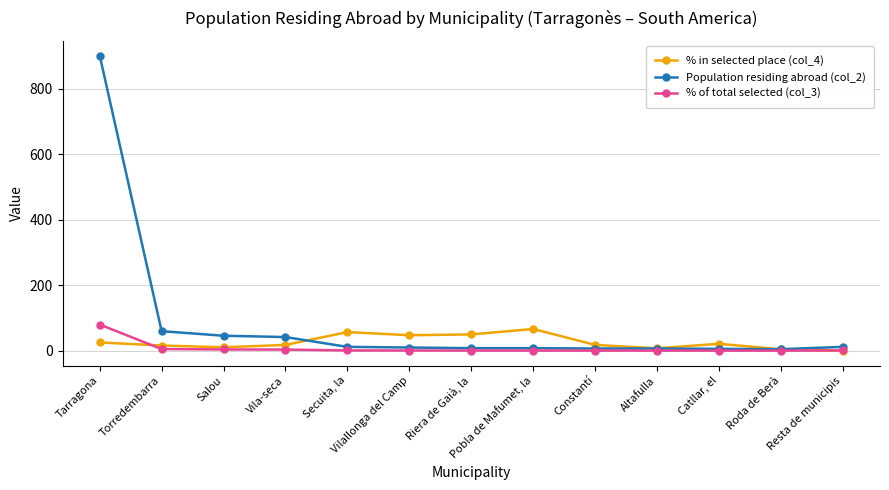

What is the sum of the % in selected place (col_4) values at Constantí and Altafulla?

25.6